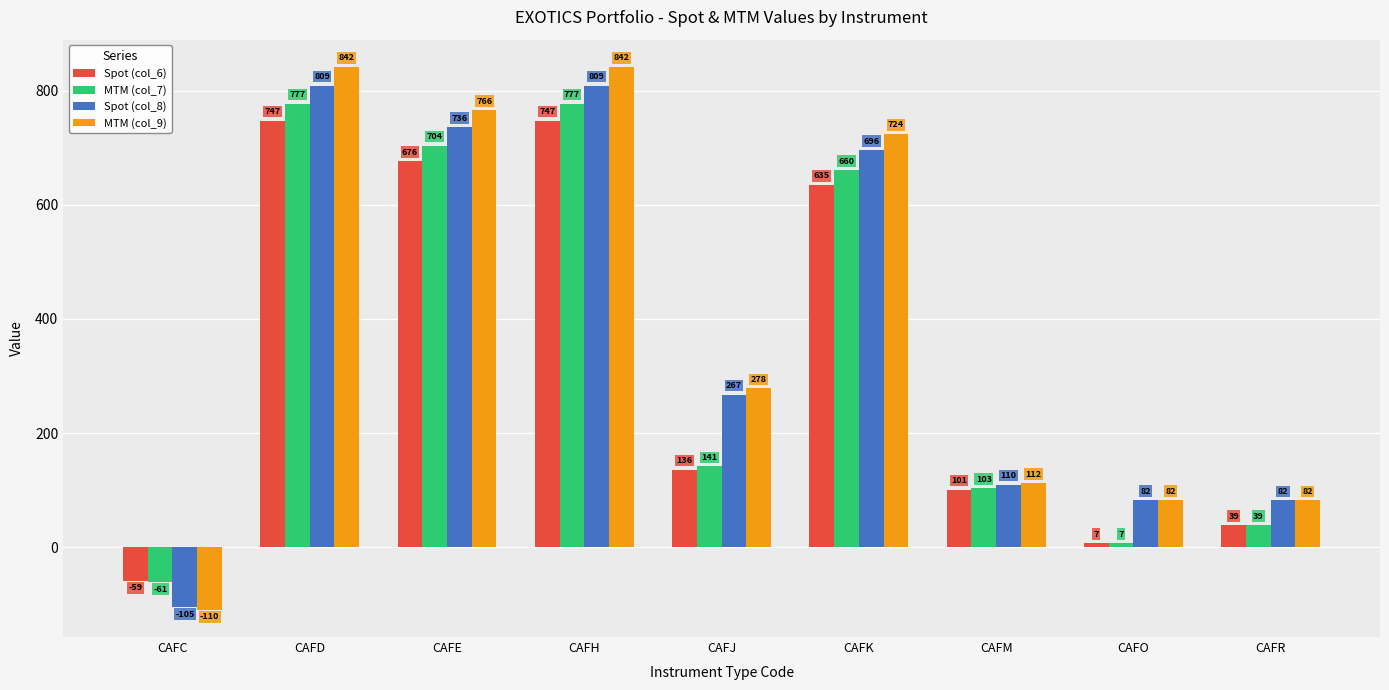

The Spot (col_8) series shows 808.5 at CAFD. True or false?

True